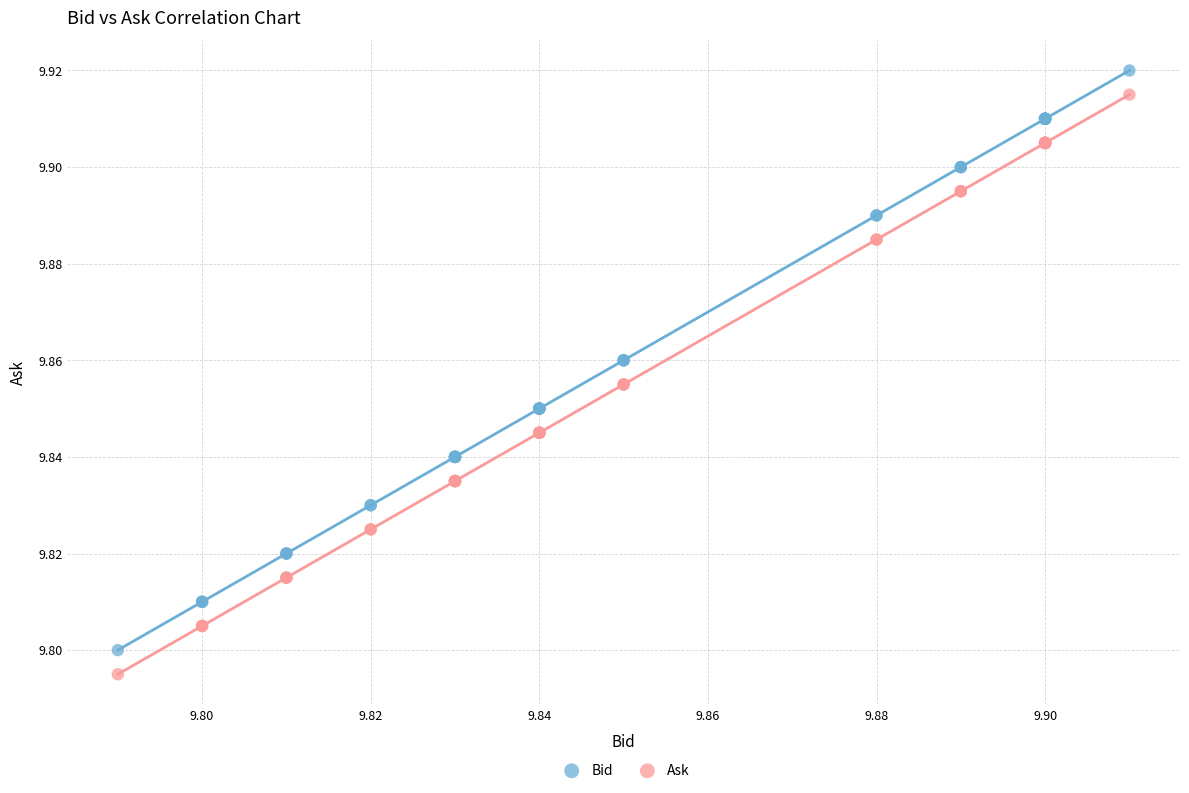

What are all the series names shown in the legend?

Bid, Ask